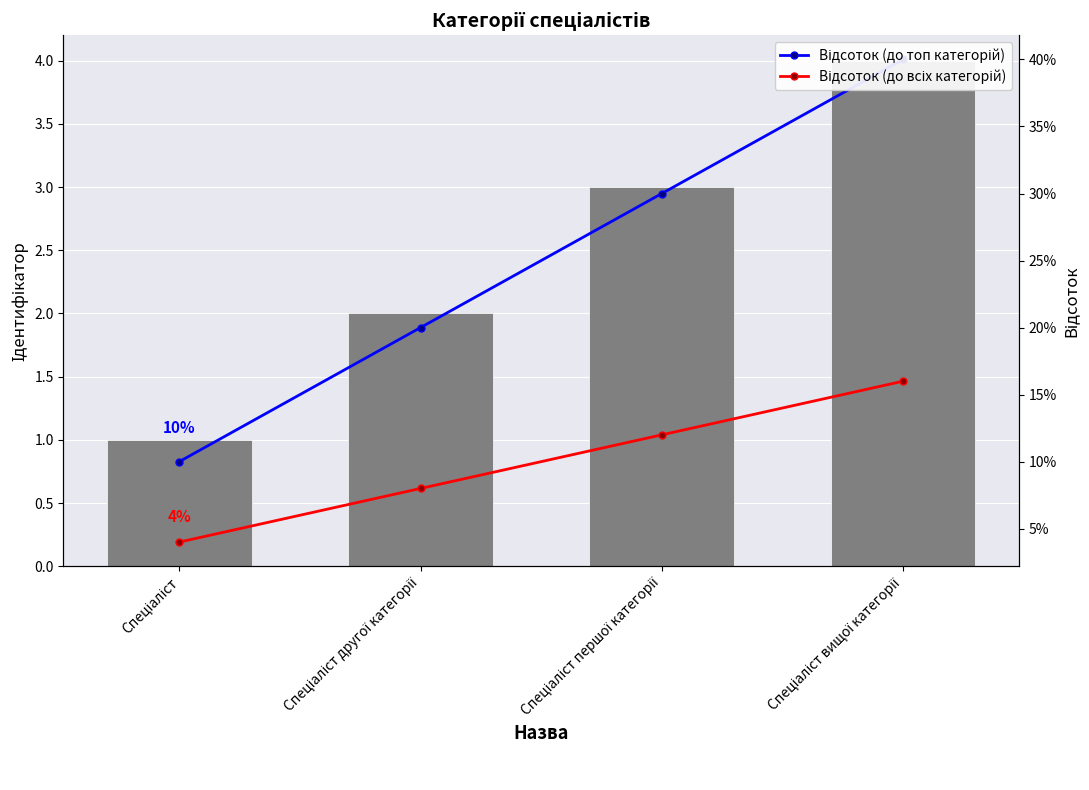

Read the Ідентифікатор value at Спеціаліст.

1.0